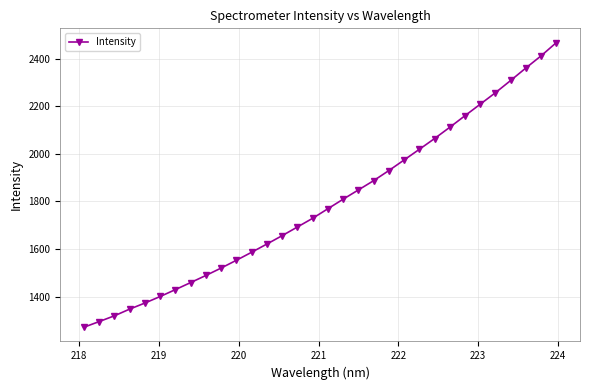

What is the sum of all values?

57330.6